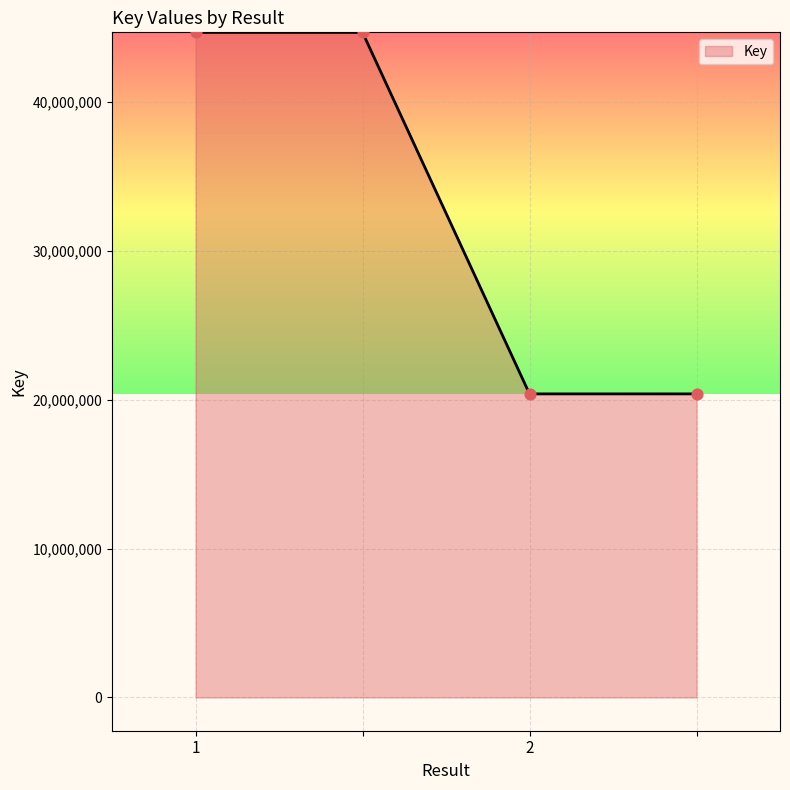

What is the smallest value displayed?

20401883